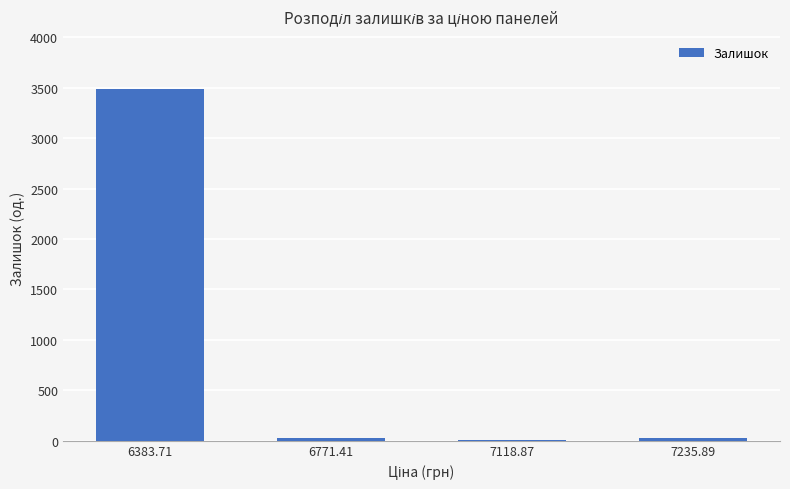

Is it true that the value at 6383.71 is 5825?

False